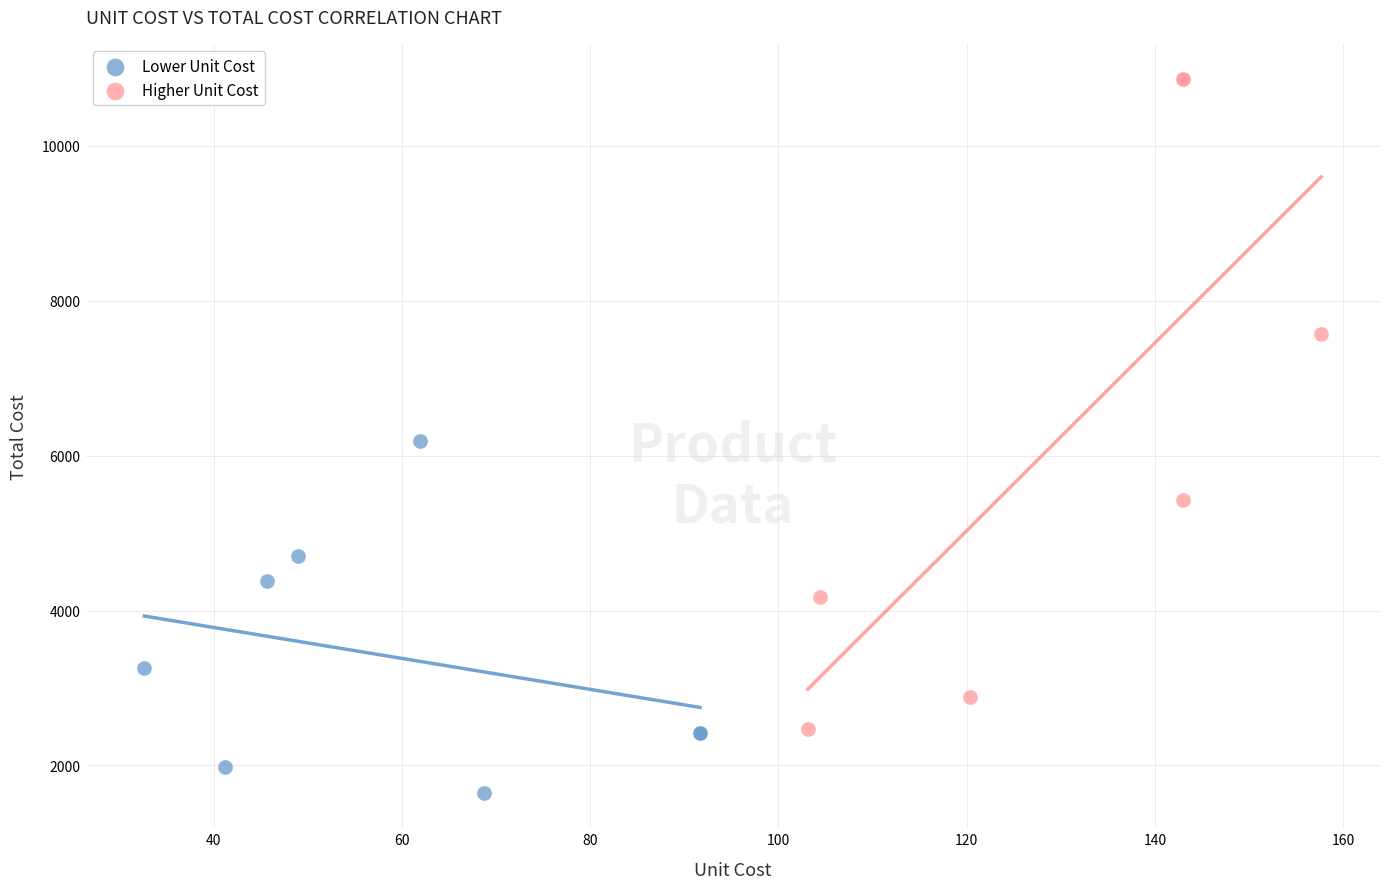

Which series has the widest spread of Y values?

Higher Unit Cost